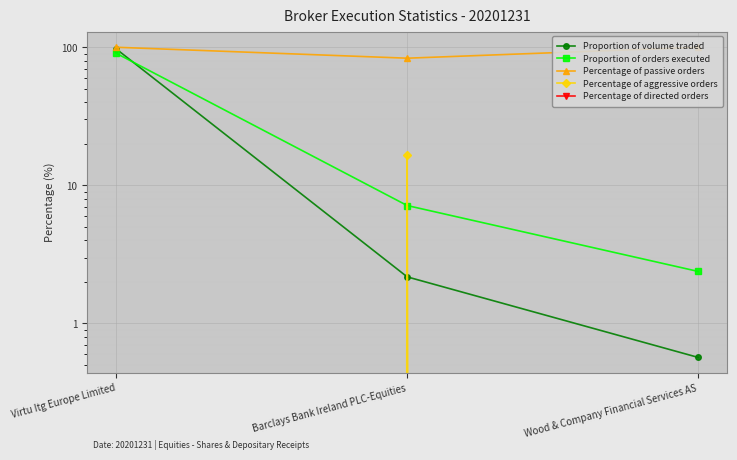

What is the difference between the maximum and minimum values in the Proportion of volume traded series?

96.7